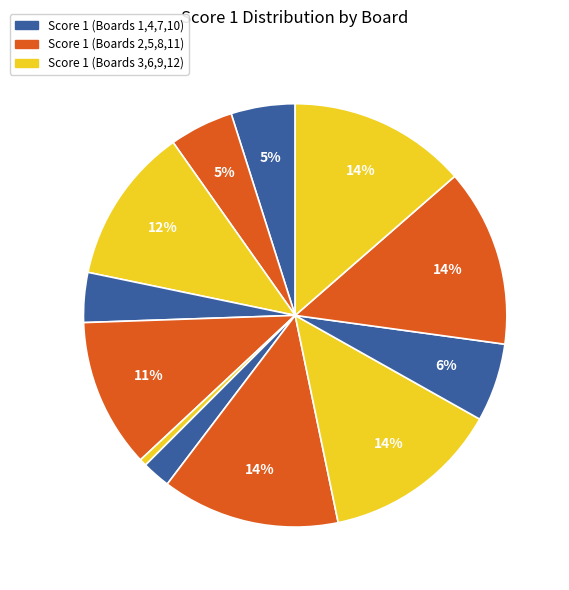

How many segments does this pie chart have?

12